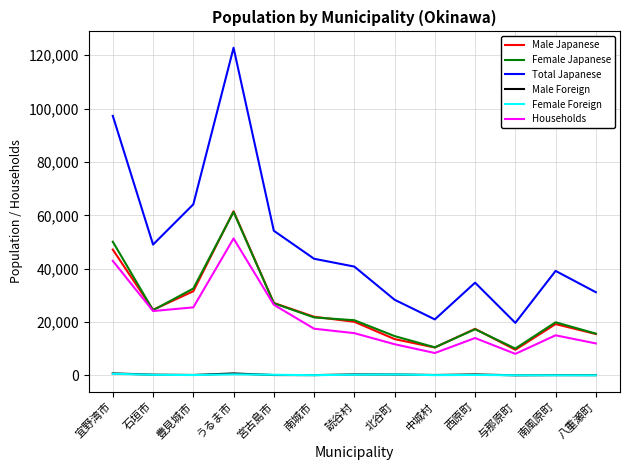

What is the sum of the Total Japanese values at 南風原町 and 宜野湾市?

136462